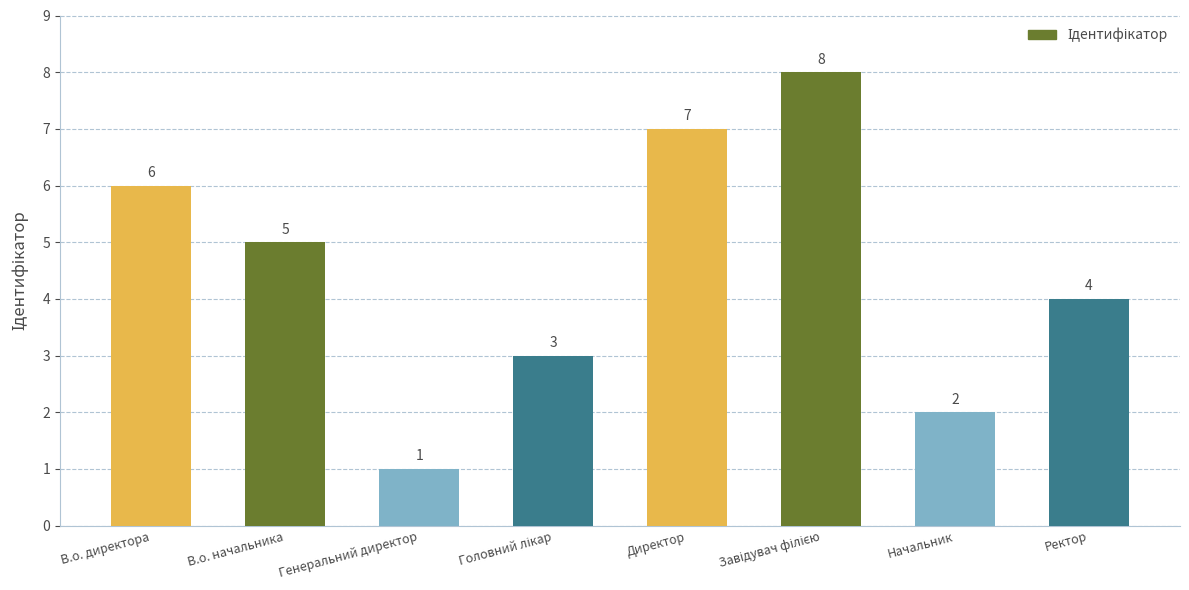

True or false: the data shows 1 at Генеральний директор.

True